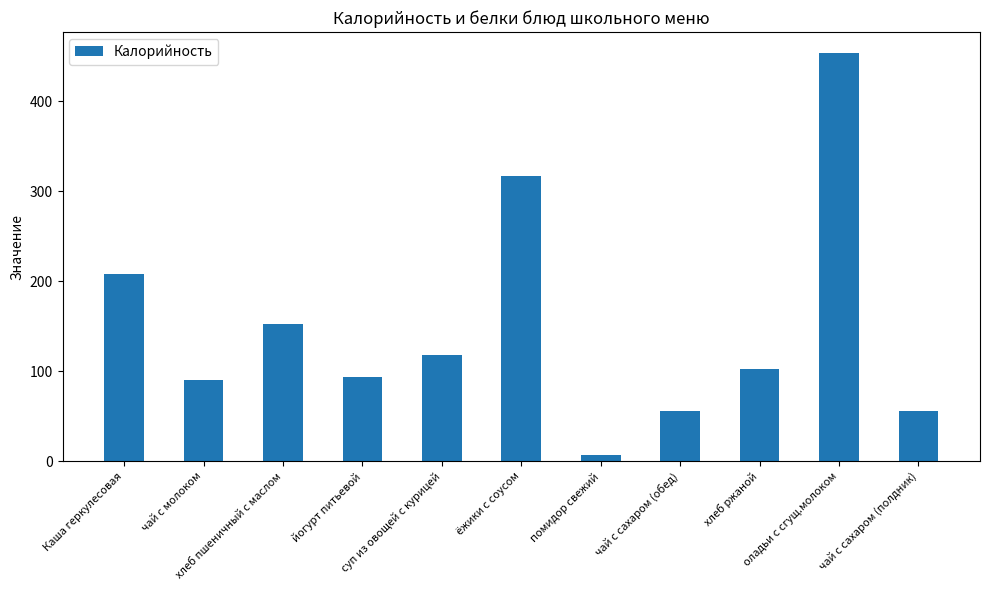

How many bars are there in total?

11